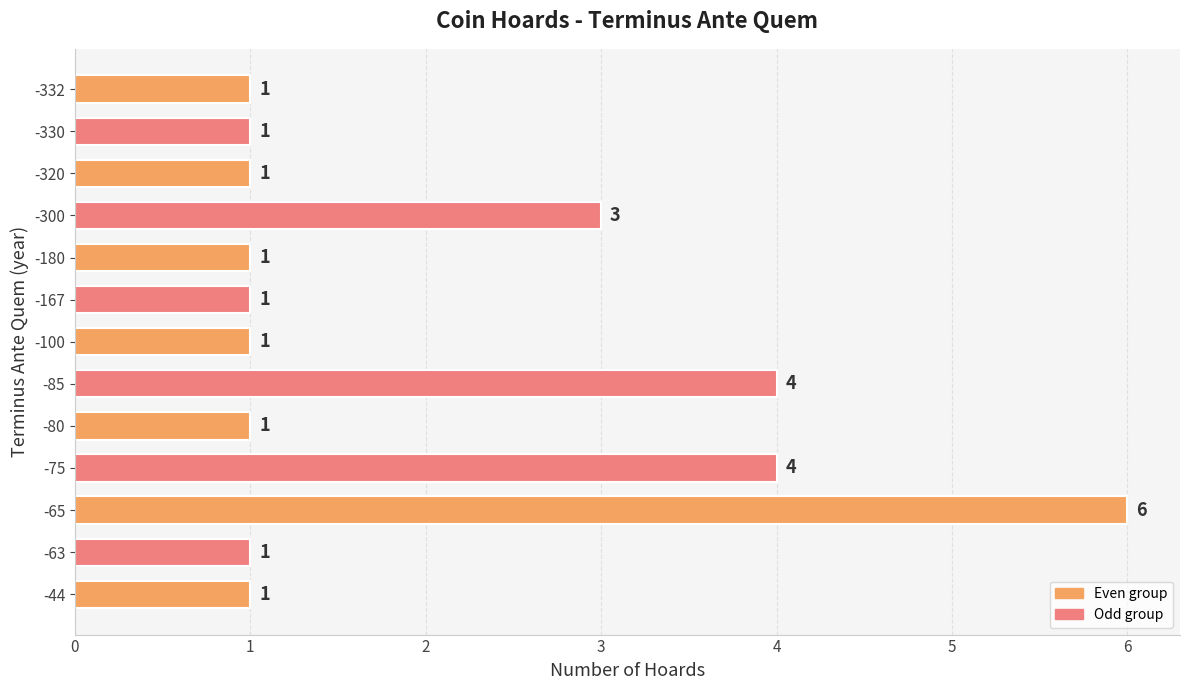

Which has a higher value, -100 or -300?

-300